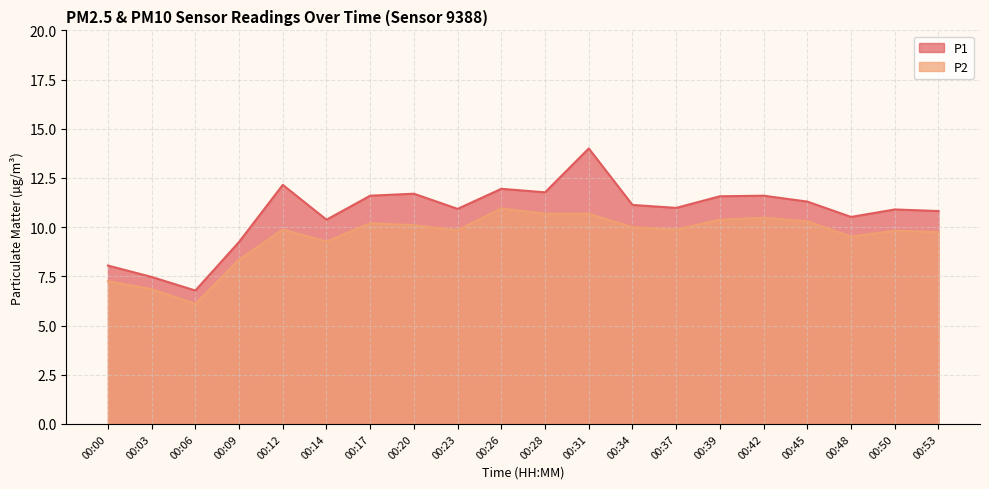

What is the difference between the second highest and second lowest values in the P2 series?

3.8